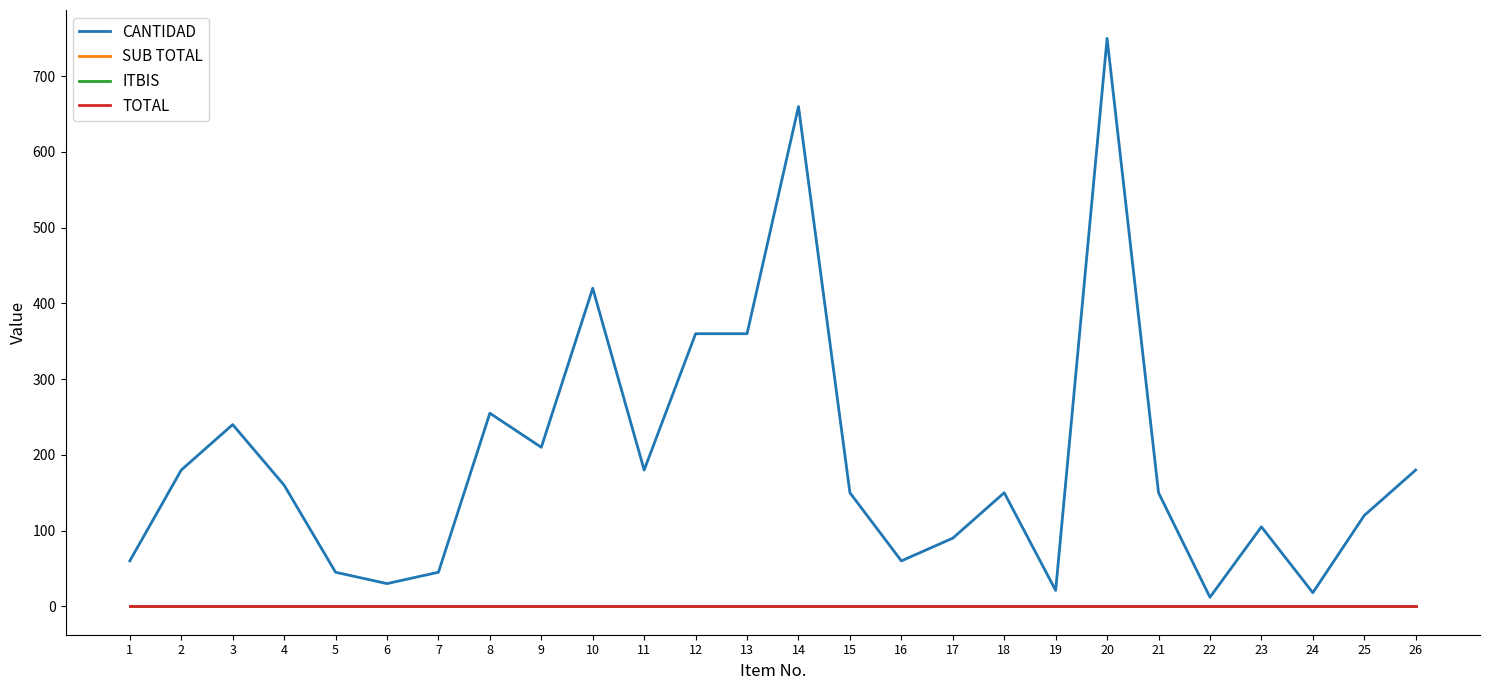

Reading left to right, extract all data points from this chart.

CANTIDAD: 1=60	2=180	3=240	4=160	5=45	6=30	7=45	8=255	9=210	10=420	11=180	12=360	13=360	14=660	15=150	16=60	17=90	18=150	19=21	20=750	21=150	22=12	23=105	24=18	25=120	26=180
SUB TOTAL: 1=0	2=0	3=0	4=0	5=0	6=0	7=0	8=0	9=0	10=0	11=0	12=0	13=0	14=0	15=0	16=0	17=0	18=0	19=0	20=0	21=0	22=0	23=0	24=0	25=0	26=0
ITBIS: 1=0	2=0	3=0	4=0	5=0	6=0	7=0	8=0	9=0	10=0	11=0	12=0	13=0	14=0	15=0	16=0	17=0	18=0	19=0	20=0	21=0	22=0	23=0	24=0	25=0	26=0
TOTAL: 1=0	2=0	3=0	4=0	5=0	6=0	7=0	8=0	9=0	10=0	11=0	12=0	13=0	14=0	15=0	16=0	17=0	18=0	19=0	20=0	21=0	22=0	23=0	24=0	25=0	26=0